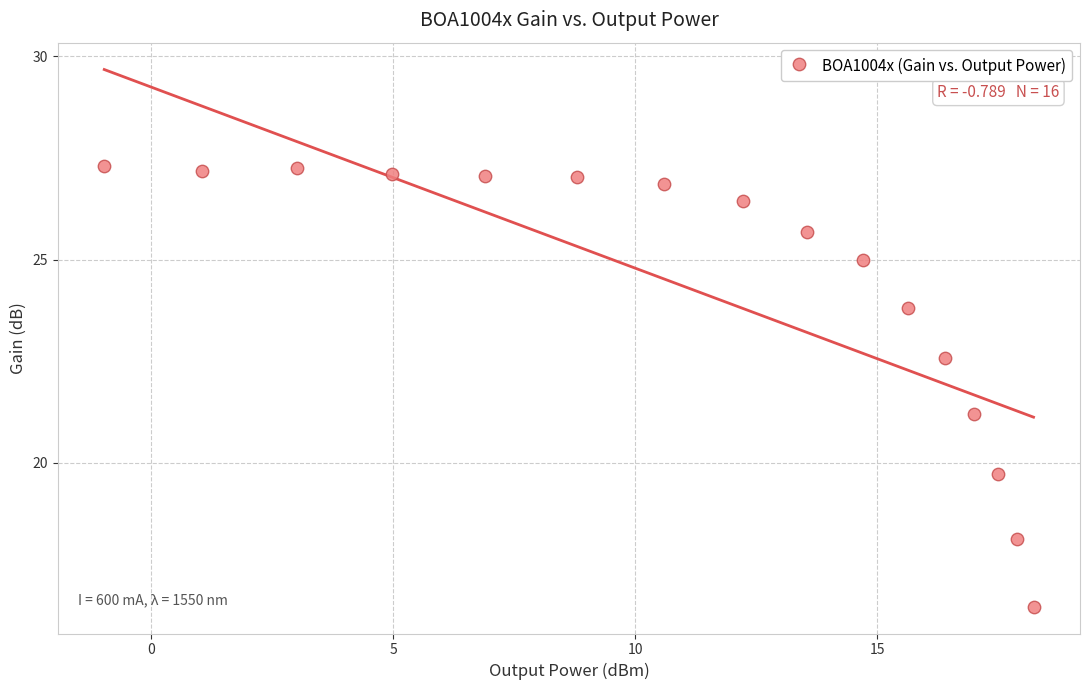

What Y value in the scatter plot is closest to 21?

21.2